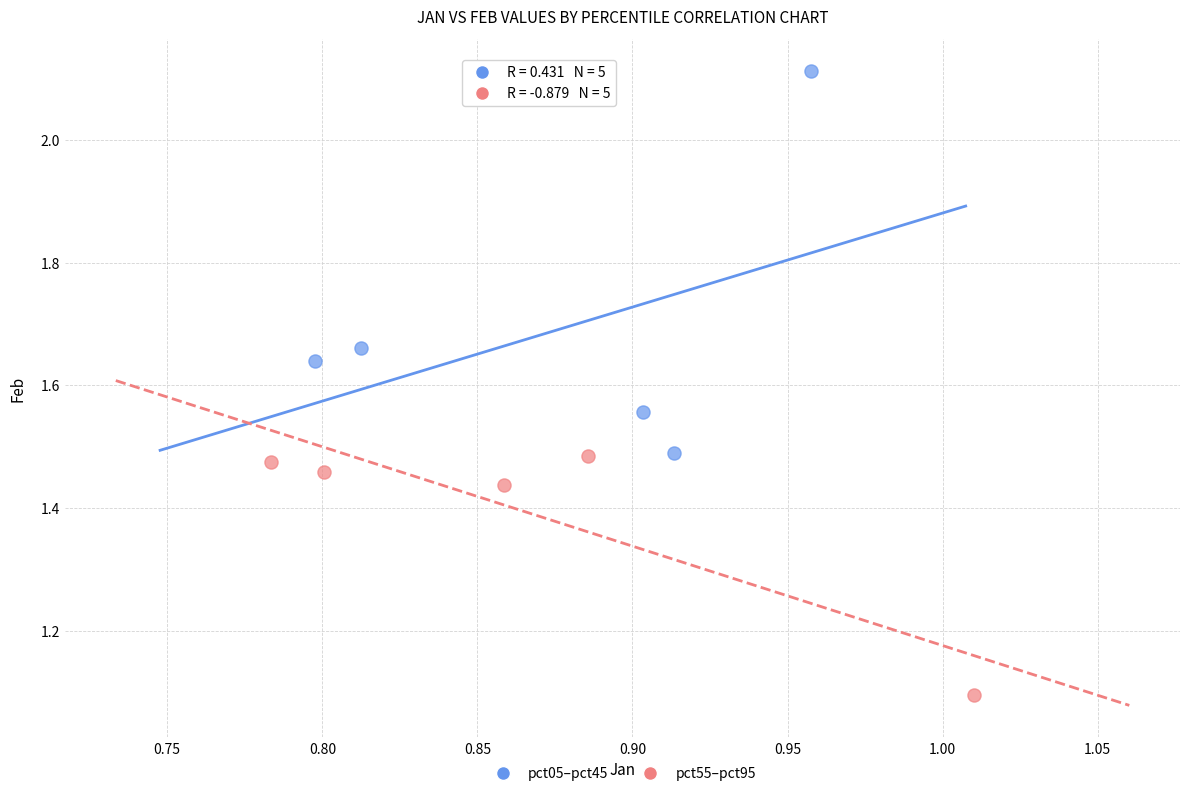

Which series contains the lowest Y value?

pct55–pct95